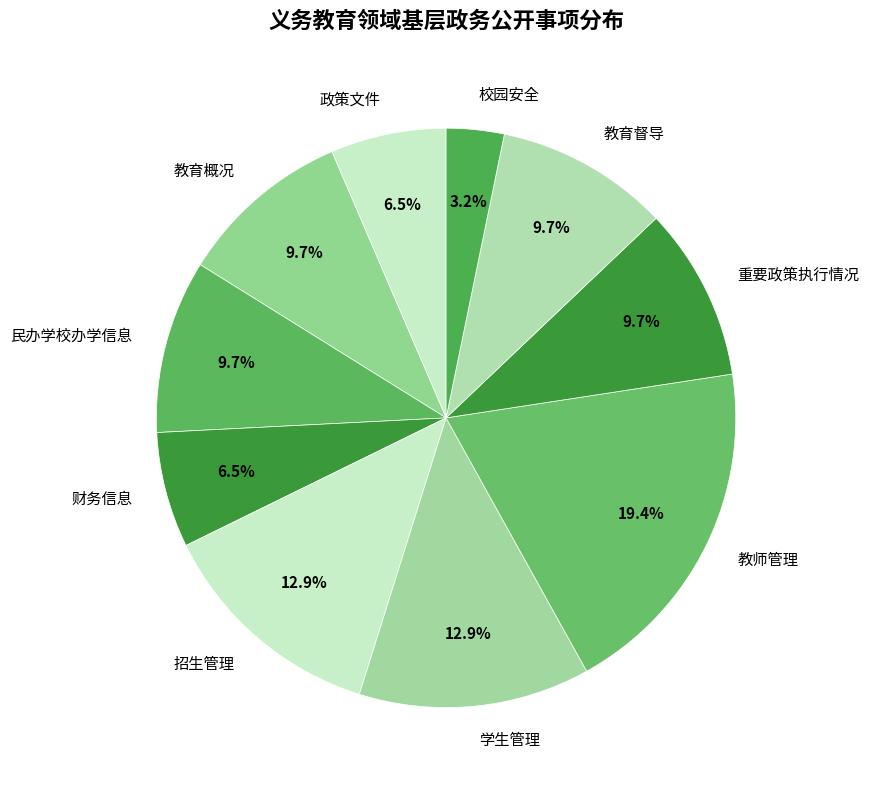

True or false: 学生管理 accounts for 13% of the total.

True